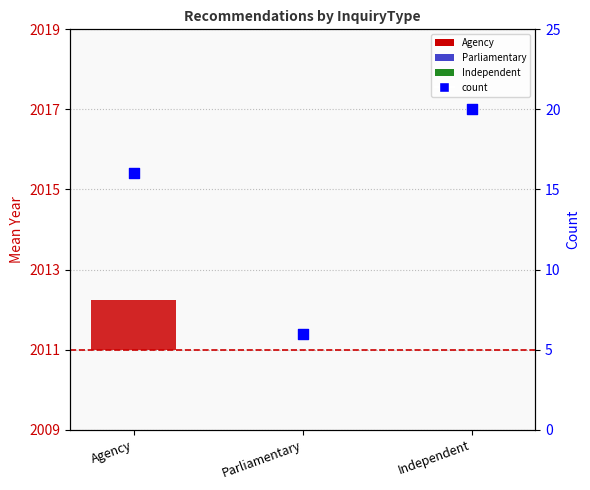

Is the value of mean year offset at Agency greater than the value of count at Parliamentary?

No